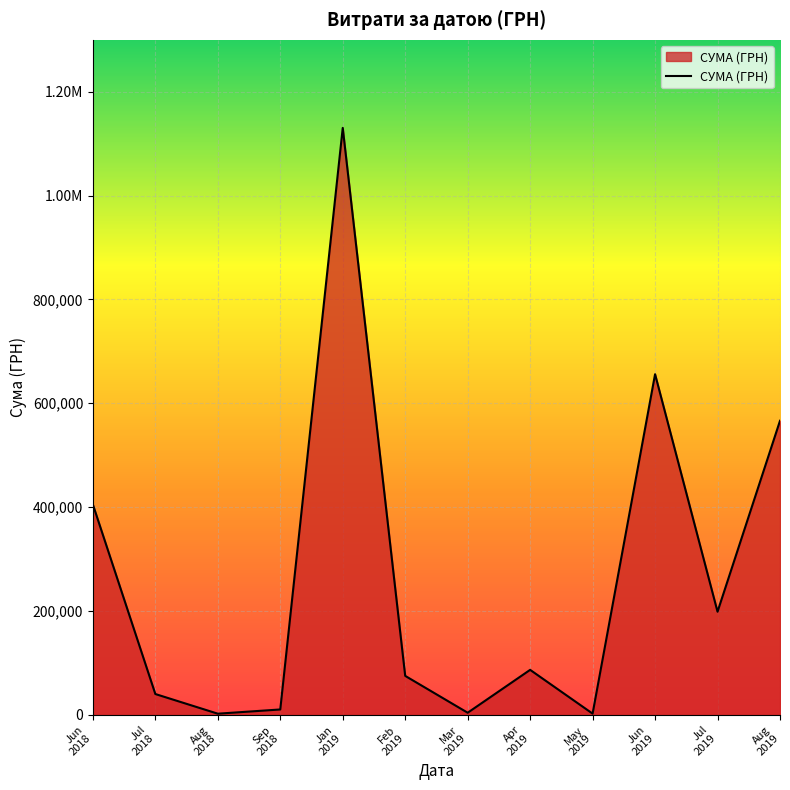

What is the label of the 4th point from the left?

Sep
2018